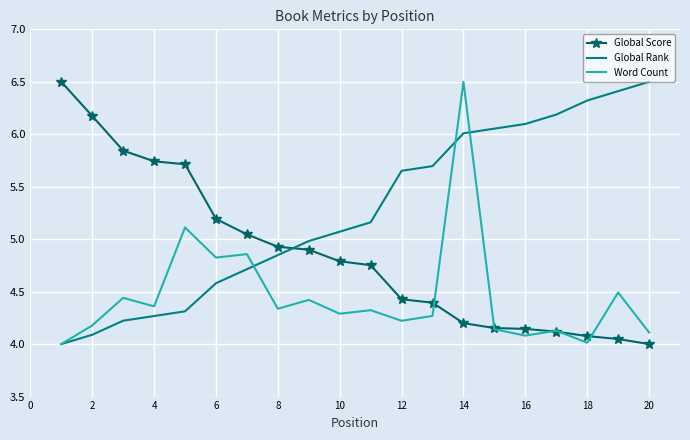

What is the maximum value shown in the chart?

6.5